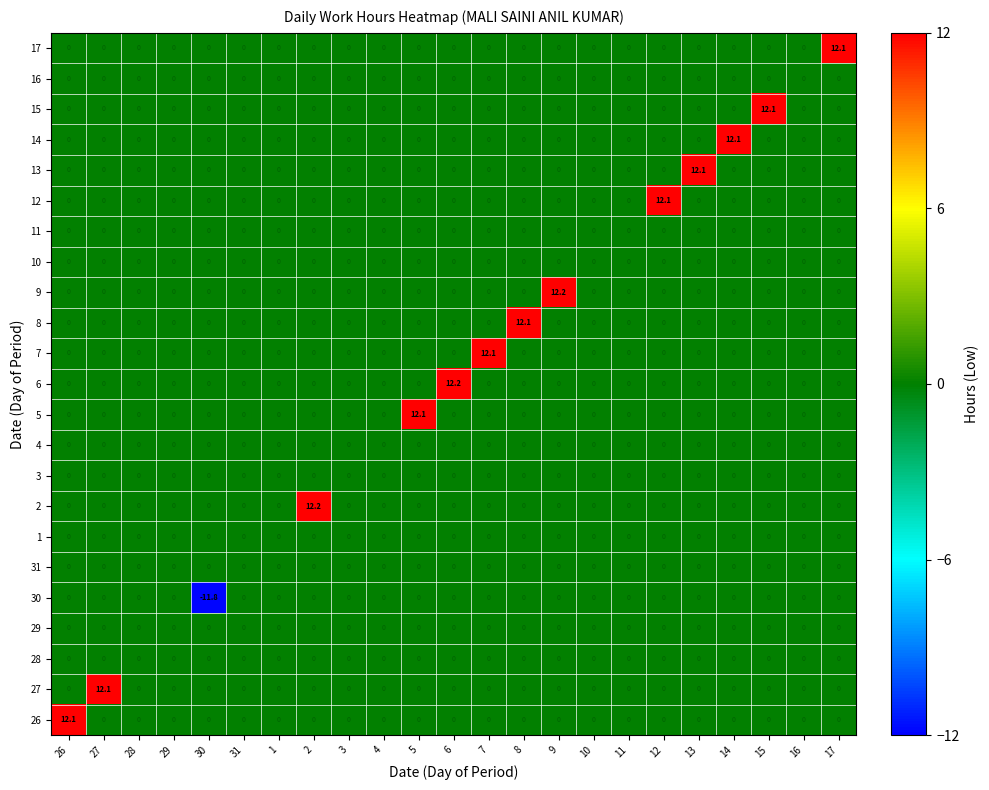

What is the difference between the highest and lowest values at 14?

12.1